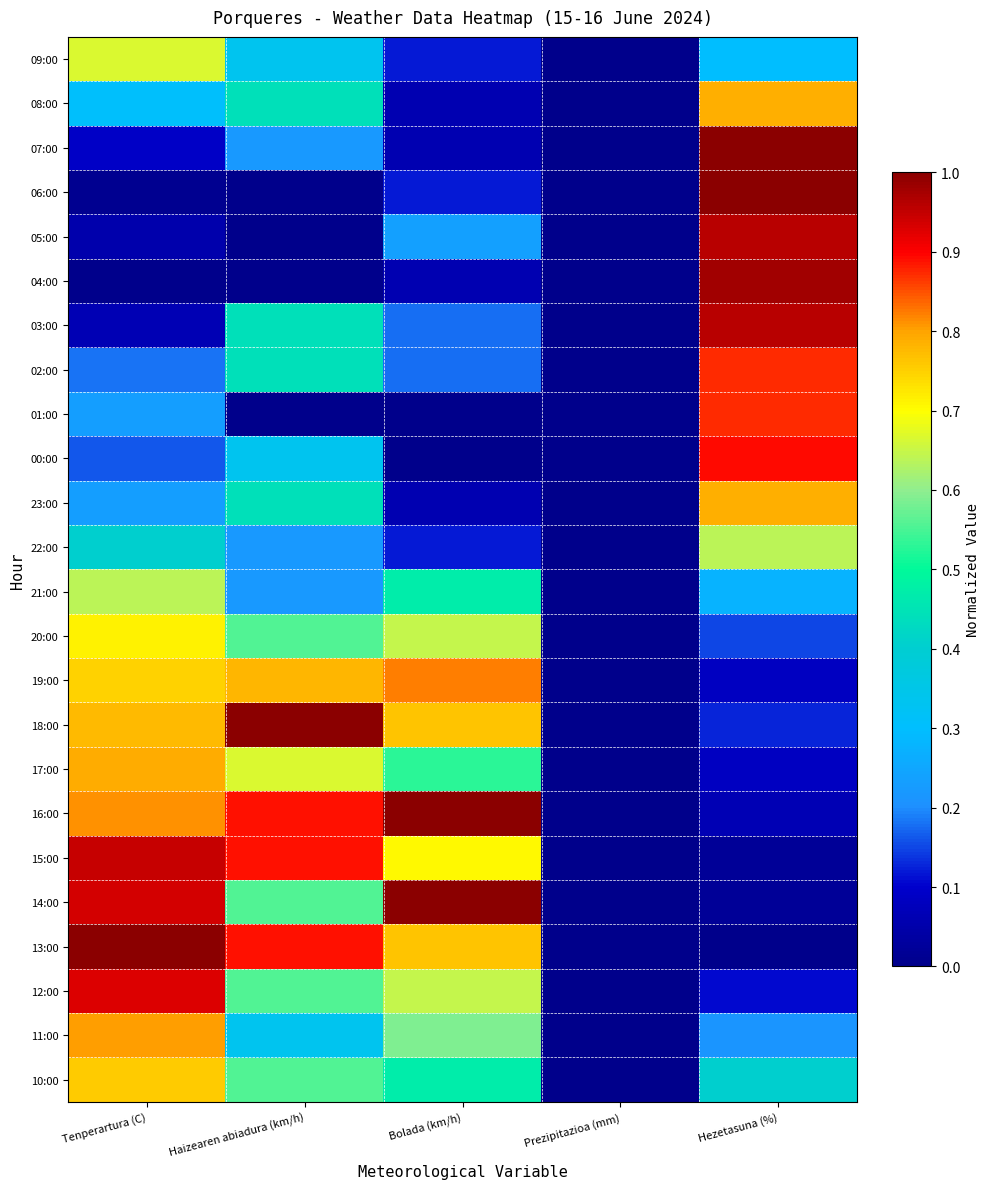

Reading right to left, what are all the values shown in this chart?

09:00: Hezetasuna (%)=0.3	Prezipitazioa (mm)=0.0	Bolada (km/h)=0.1	Haizearen abiadura (km/h)=0.3	Tenperartura (C)=0.7
08:00: Hezetasuna (%)=0.8	Prezipitazioa (mm)=0.0	Bolada (km/h)=0.1	Haizearen abiadura (km/h)=0.4	Tenperartura (C)=0.3
07:00: Hezetasuna (%)=1.0	Prezipitazioa (mm)=0.0	Bolada (km/h)=0.1	Haizearen abiadura (km/h)=0.2	Tenperartura (C)=0.1
06:00: Hezetasuna (%)=1.0	Prezipitazioa (mm)=0.0	Bolada (km/h)=0.1	Haizearen abiadura (km/h)=0.0	Tenperartura (C)=0.0
05:00: Hezetasuna (%)=1.0	Prezipitazioa (mm)=0.0	Bolada (km/h)=0.2	Haizearen abiadura (km/h)=0.0	Tenperartura (C)=0.1
04:00: Hezetasuna (%)=1.0	Prezipitazioa (mm)=0.0	Bolada (km/h)=0.1	Haizearen abiadura (km/h)=0.0	Tenperartura (C)=0.0
03:00: Hezetasuna (%)=1.0	Prezipitazioa (mm)=0.0	Bolada (km/h)=0.2	Haizearen abiadura (km/h)=0.4	Tenperartura (C)=0.1
02:00: Hezetasuna (%)=0.9	Prezipitazioa (mm)=0.0	Bolada (km/h)=0.2	Haizearen abiadura (km/h)=0.4	Tenperartura (C)=0.2
01:00: Hezetasuna (%)=0.9	Prezipitazioa (mm)=0.0	Bolada (km/h)=0.0	Haizearen abiadura (km/h)=0.0	Tenperartura (C)=0.2
00:00: Hezetasuna (%)=0.9	Prezipitazioa (mm)=0.0	Bolada (km/h)=0.0	Haizearen abiadura (km/h)=0.3	Tenperartura (C)=0.2
23:00: Hezetasuna (%)=0.8	Prezipitazioa (mm)=0.0	Bolada (km/h)=0.1	Haizearen abiadura (km/h)=0.4	Tenperartura (C)=0.2
22:00: Hezetasuna (%)=0.6	Prezipitazioa (mm)=0.0	Bolada (km/h)=0.1	Haizearen abiadura (km/h)=0.2	Tenperartura (C)=0.4
21:00: Hezetasuna (%)=0.3	Prezipitazioa (mm)=0.0	Bolada (km/h)=0.5	Haizearen abiadura (km/h)=0.2	Tenperartura (C)=0.6
20:00: Hezetasuna (%)=0.1	Prezipitazioa (mm)=0.0	Bolada (km/h)=0.6	Haizearen abiadura (km/h)=0.6	Tenperartura (C)=0.7
19:00: Hezetasuna (%)=0.1	Prezipitazioa (mm)=0.0	Bolada (km/h)=0.8	Haizearen abiadura (km/h)=0.8	Tenperartura (C)=0.7
18:00: Hezetasuna (%)=0.1	Prezipitazioa (mm)=0.0	Bolada (km/h)=0.8	Haizearen abiadura (km/h)=1.0	Tenperartura (C)=0.8
17:00: Hezetasuna (%)=0.1	Prezipitazioa (mm)=0.0	Bolada (km/h)=0.5	Haizearen abiadura (km/h)=0.7	Tenperartura (C)=0.8
16:00: Hezetasuna (%)=0.1	Prezipitazioa (mm)=0.0	Bolada (km/h)=1.0	Haizearen abiadura (km/h)=0.9	Tenperartura (C)=0.8
15:00: Hezetasuna (%)=0.0	Prezipitazioa (mm)=0.0	Bolada (km/h)=0.7	Haizearen abiadura (km/h)=0.9	Tenperartura (C)=0.9
14:00: Hezetasuna (%)=0.0	Prezipitazioa (mm)=0.0	Bolada (km/h)=1.0	Haizearen abiadura (km/h)=0.6	Tenperartura (C)=0.9
13:00: Hezetasuna (%)=0.0	Prezipitazioa (mm)=0.0	Bolada (km/h)=0.8	Haizearen abiadura (km/h)=0.9	Tenperartura (C)=1.0
12:00: Hezetasuna (%)=0.1	Prezipitazioa (mm)=0.0	Bolada (km/h)=0.6	Haizearen abiadura (km/h)=0.6	Tenperartura (C)=0.9
11:00: Hezetasuna (%)=0.2	Prezipitazioa (mm)=0.0	Bolada (km/h)=0.6	Haizearen abiadura (km/h)=0.3	Tenperartura (C)=0.8
10:00: Hezetasuna (%)=0.4	Prezipitazioa (mm)=0.0	Bolada (km/h)=0.5	Haizearen abiadura (km/h)=0.6	Tenperartura (C)=0.8